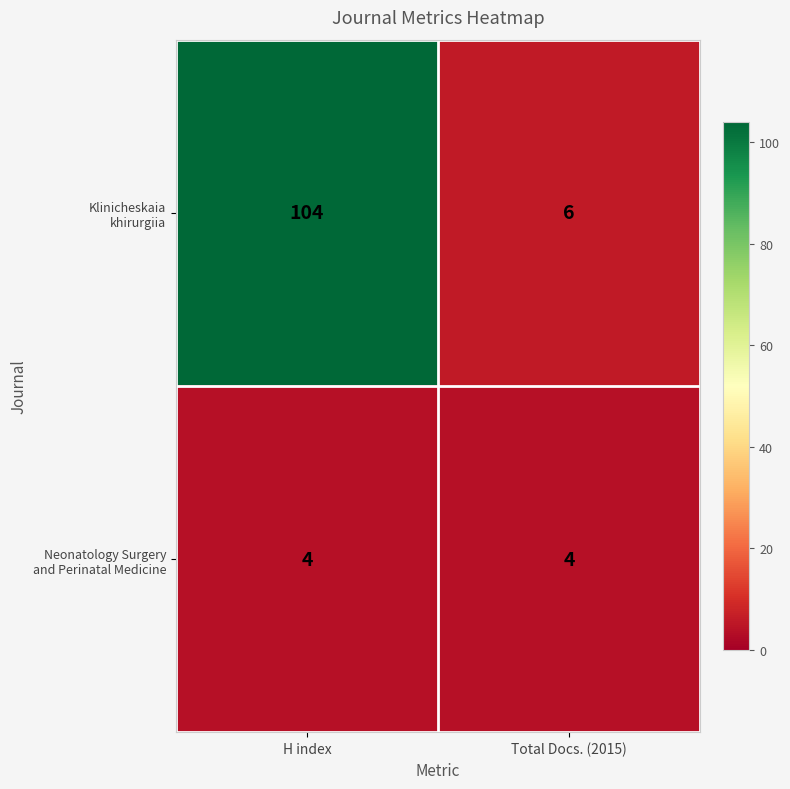

What is the smallest value displayed?

4